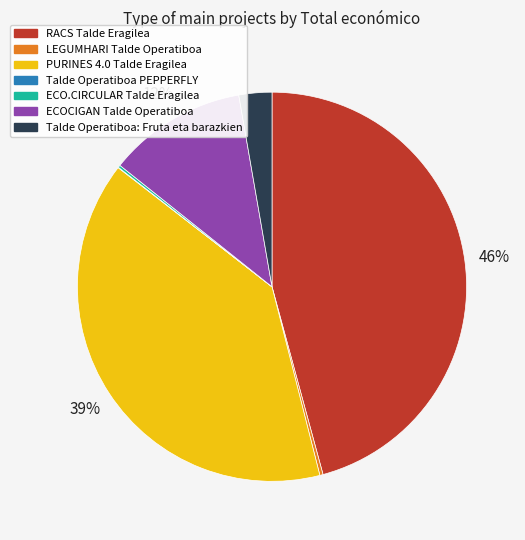

Between Talde Operatiboa: Fruta eta barazkien and PURINES 4.0 Talde Eragilea, which is larger?

PURINES 4.0 Talde Eragilea